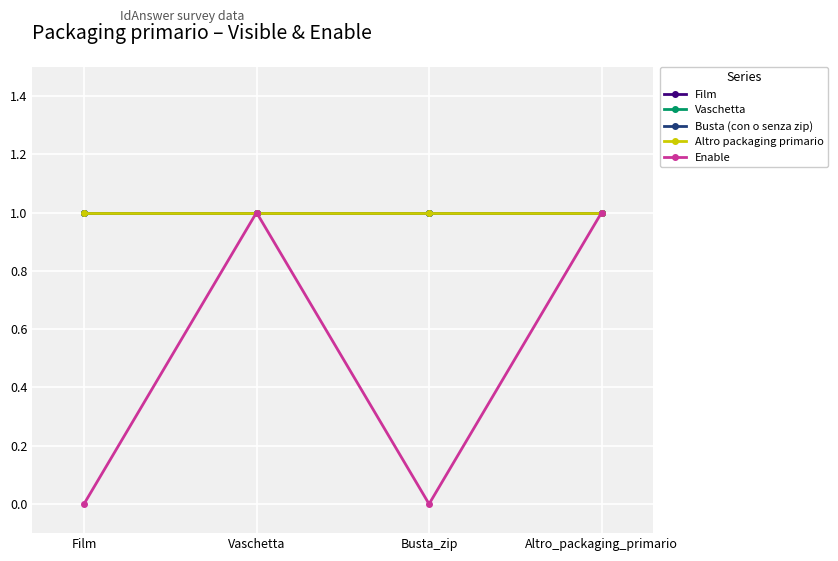

What is the maximum value shown in the chart?

1